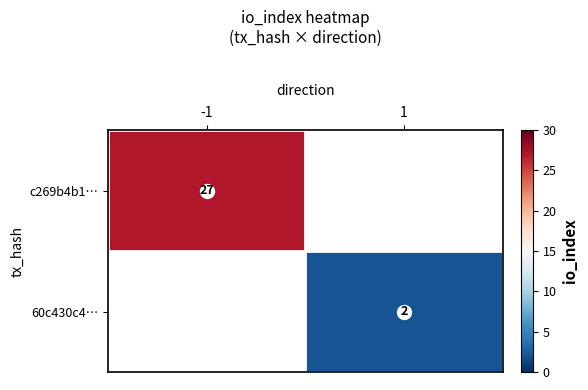

At how many categories does at least one series exceed 24?

1